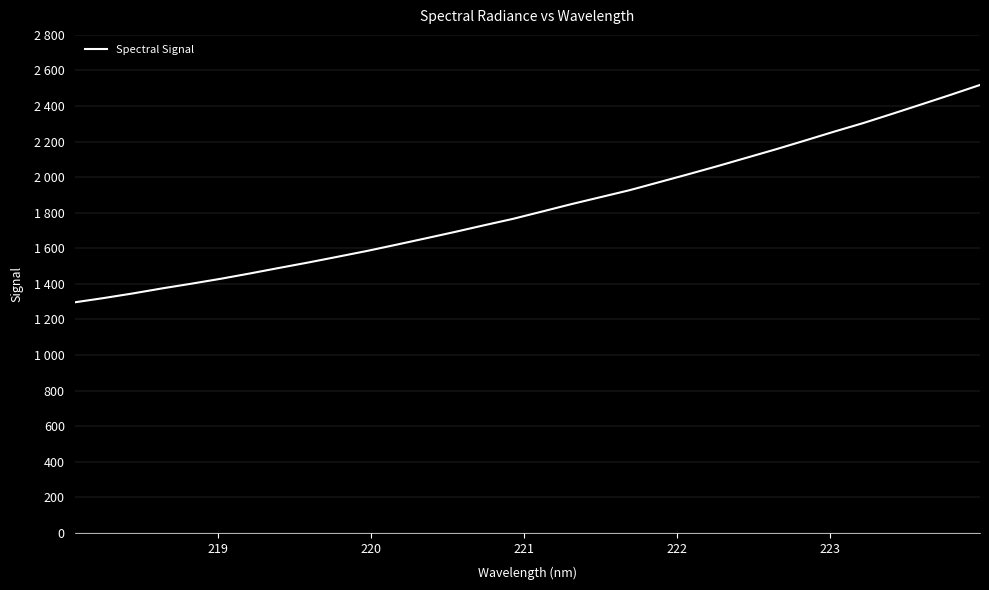

True or false: the data has more than 0 interior local peaks.

False